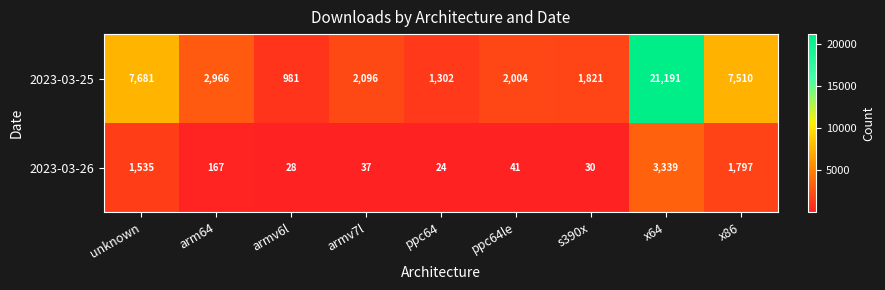

Read the 2023-03-26 value at armv6l.

28